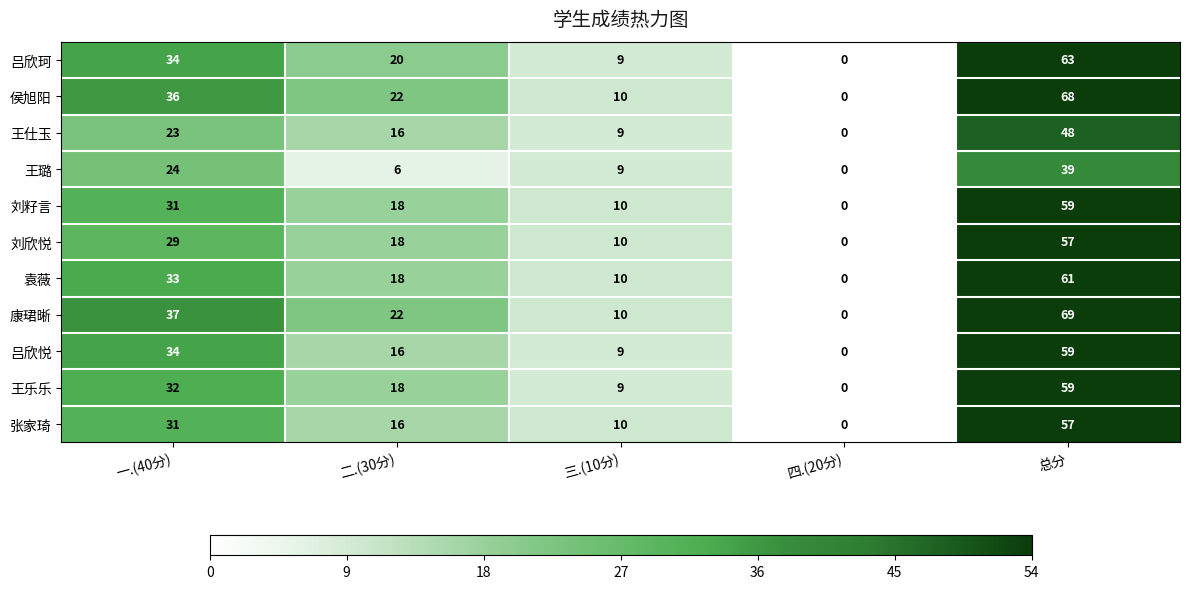

What is the average value of the 王仕玉 series?

19